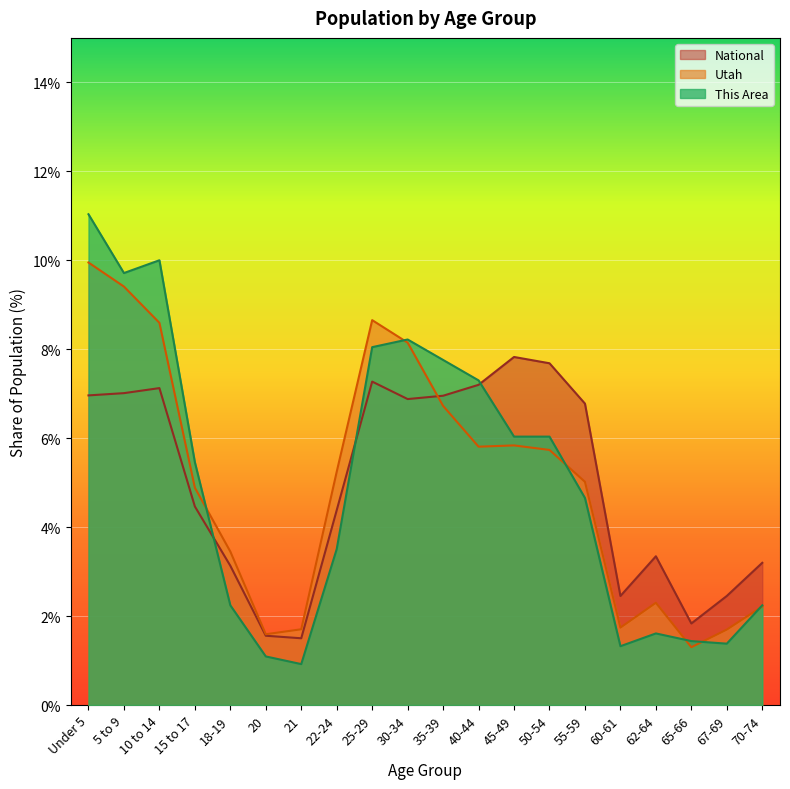

What is the value of the Utah point at the 5th from the left?

3.4